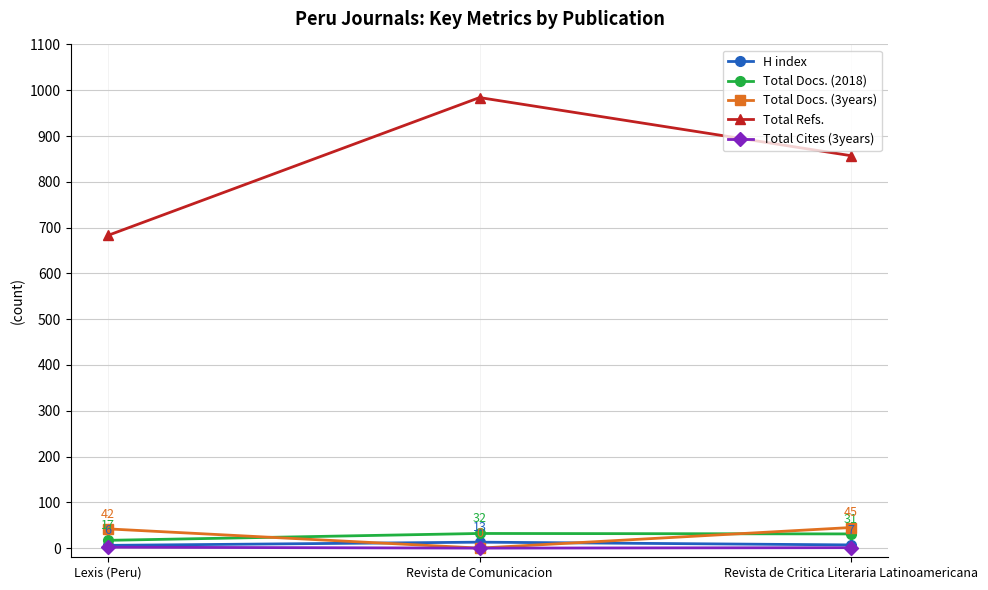

Which series changed the most between Revista de Comunicacion and Revista de Critica Literaria Latinoamericana?

Total Refs.